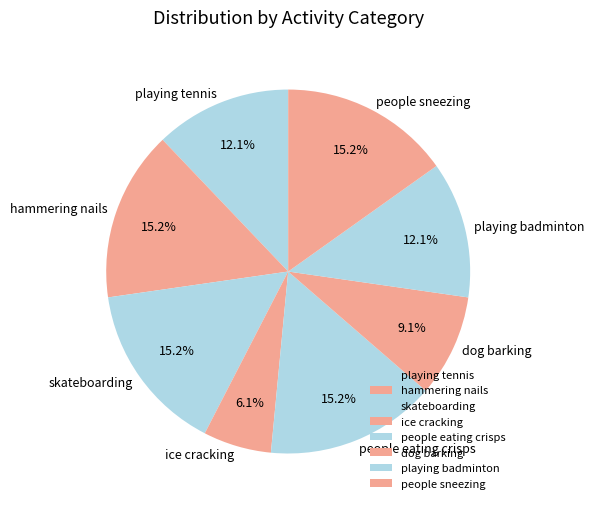

To the nearest percent, what is the combined percentage of skateboarding and hammering nails?

30%